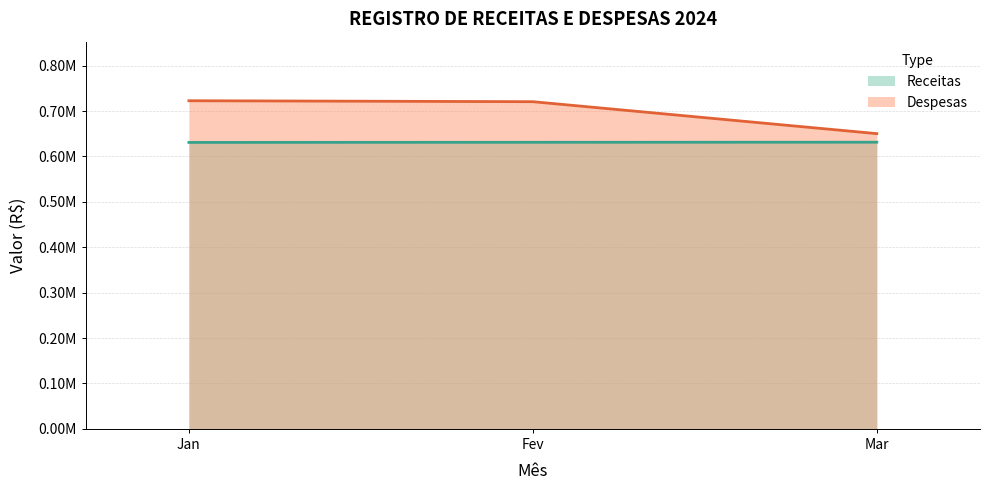

Which series has the widest spread of values?

Despesas